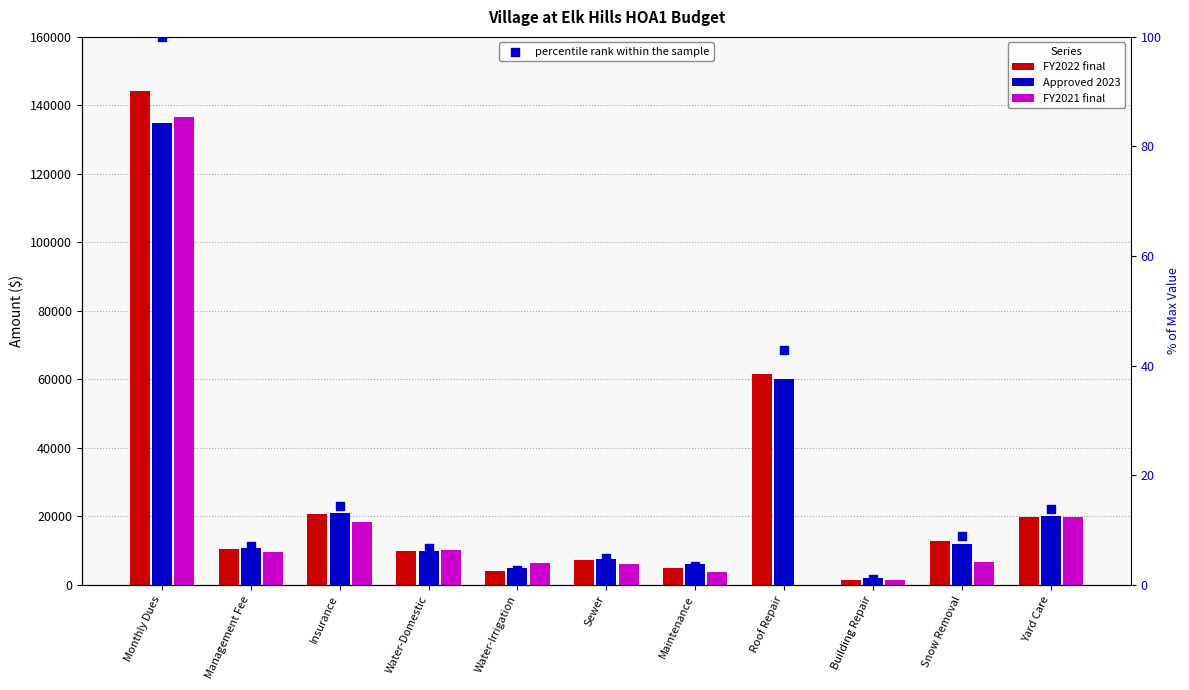

At how many categories does at least one series exceed 60029?

2